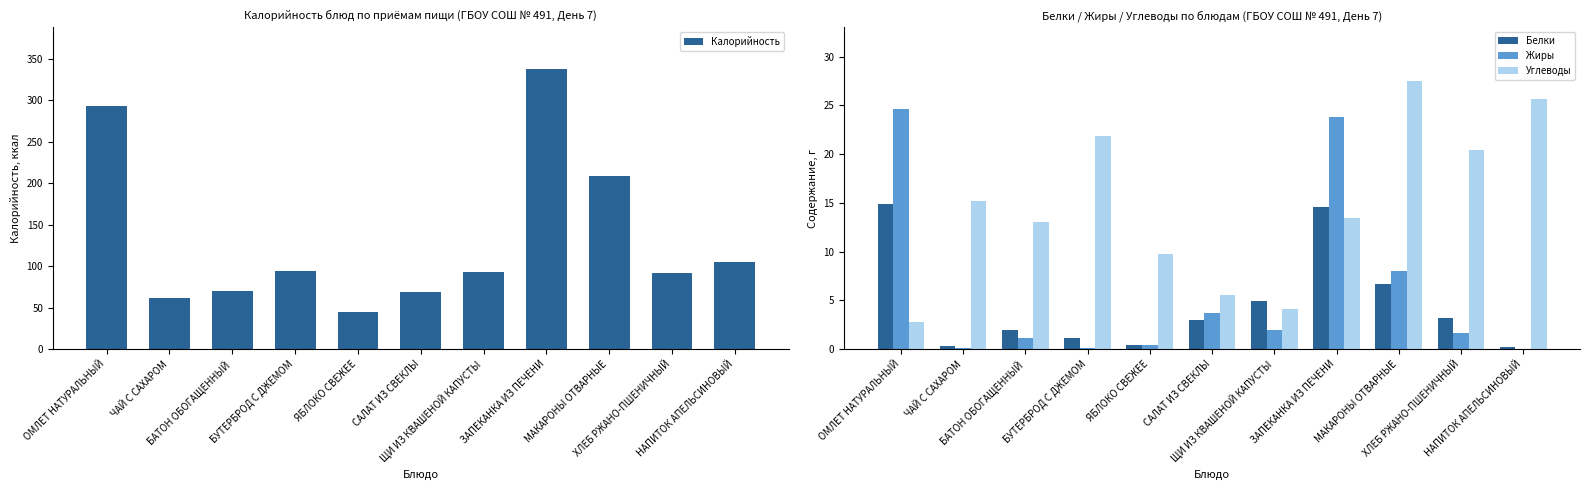

What is the approximate value of Жиры at ХЛЕБ РЖАНО-ПШЕНИЧНЫЙ?

1.7